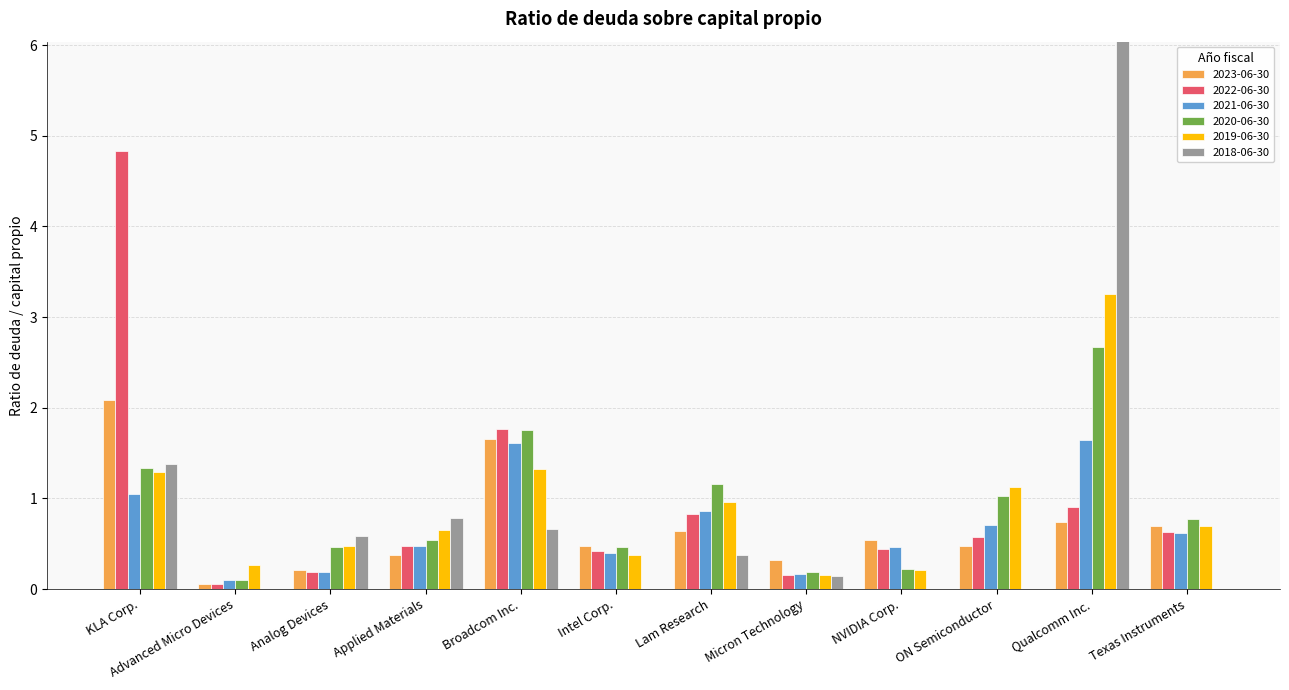

Which has a higher value, ON Semiconductor or Broadcom Inc.?

Broadcom Inc.